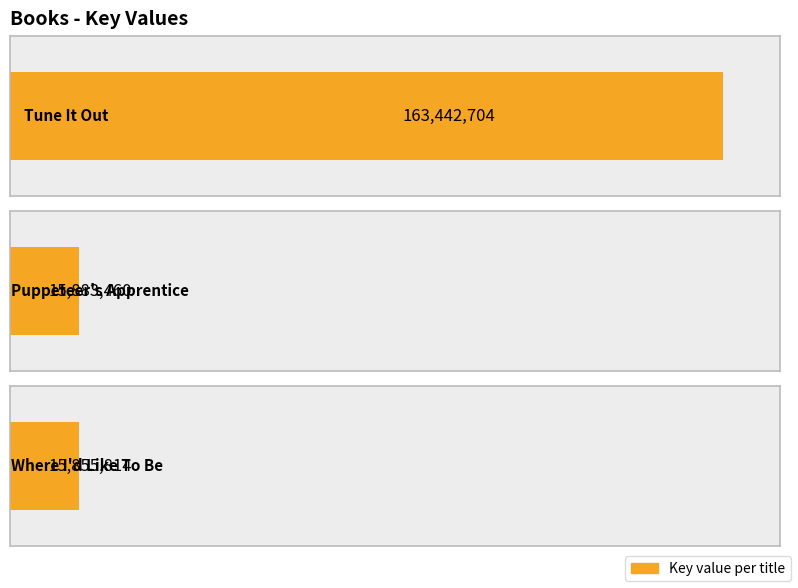

What is the difference between the values at Puppeteer's Apprentice and Where I'd Like To Be?

27646